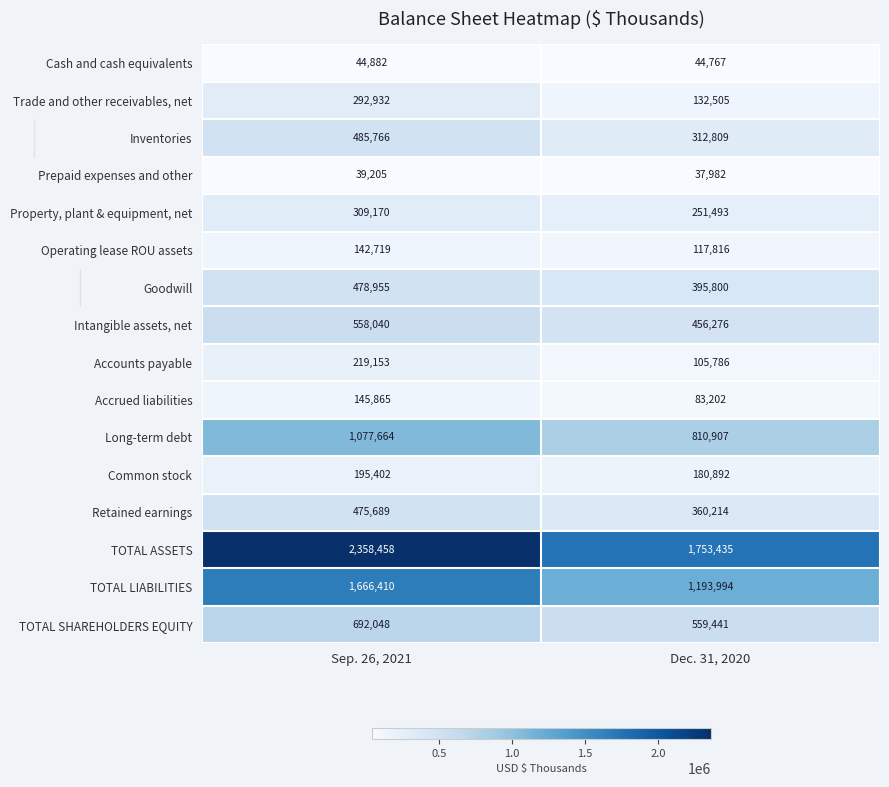

At which category is the sum across all series the highest?

Sep. 26, 2021